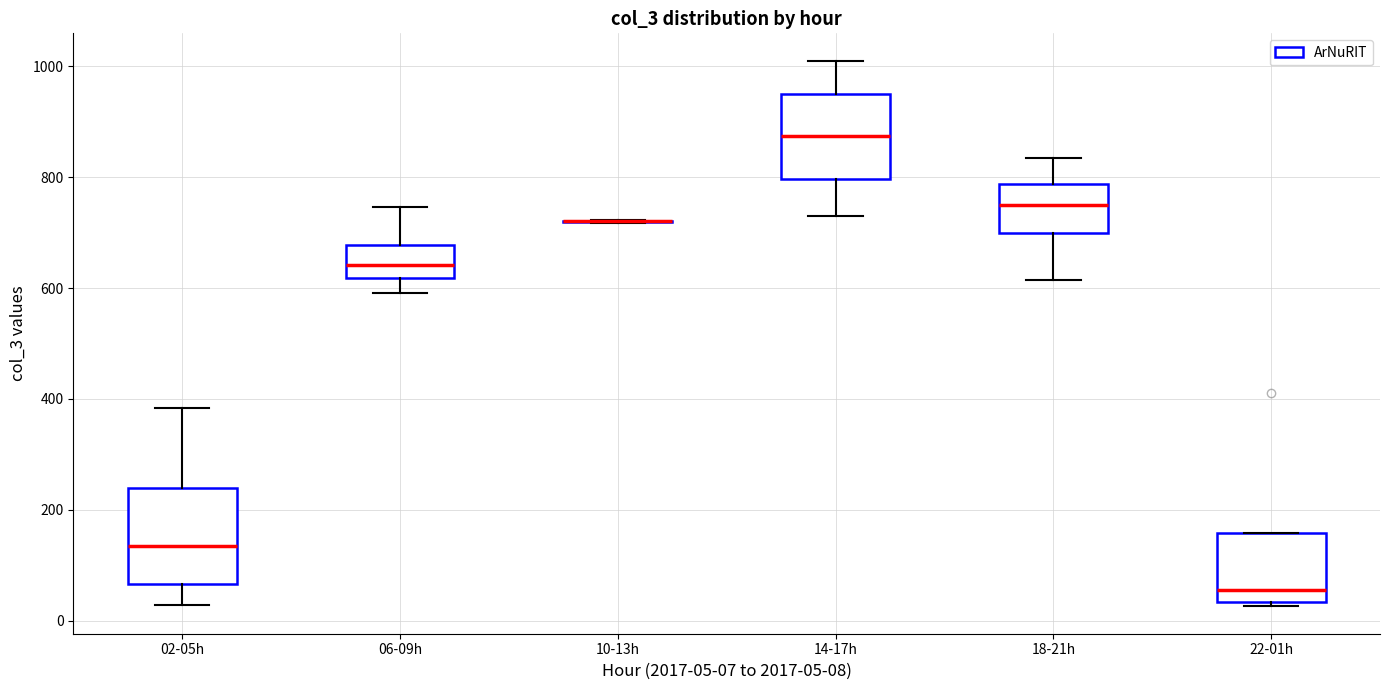

Where does the upper whisker of the box for 02-05h end on the y-axis? The values are not printed on the chart, so give them approximately, as read against the axis.

380